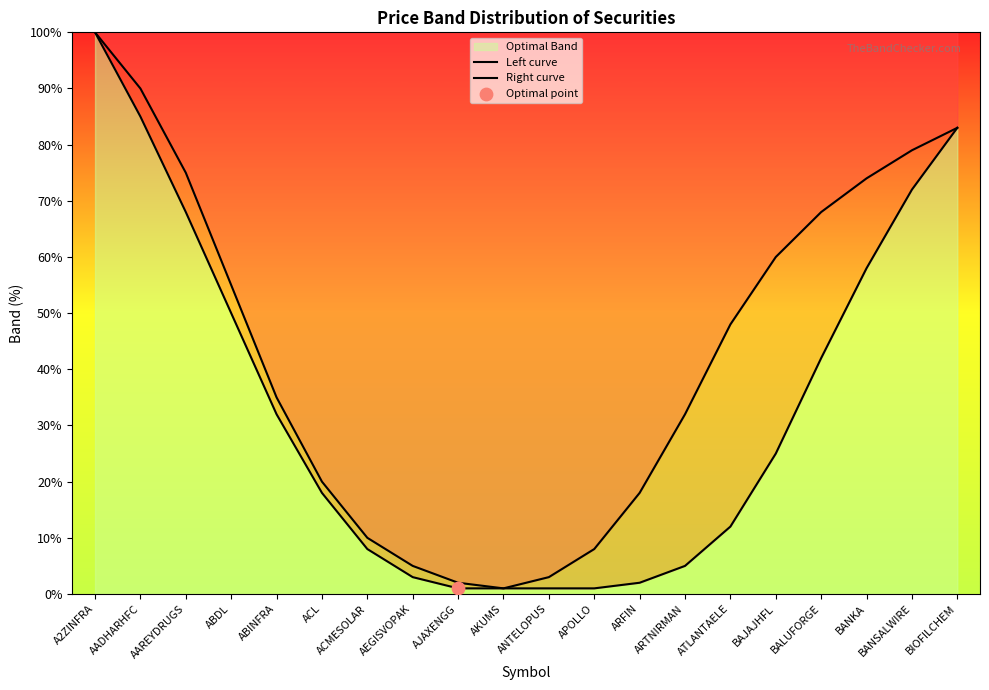

What are all the series names shown in the legend?

Left curve, Right curve